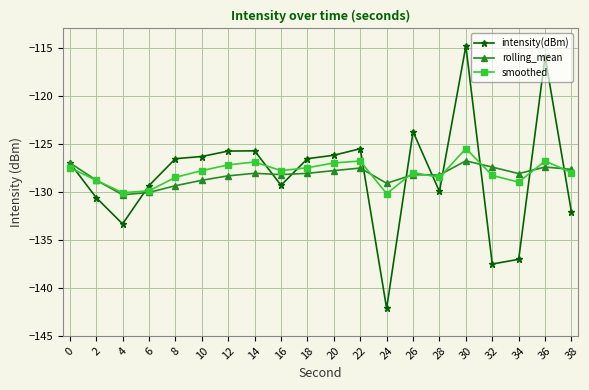

What is the spread (max minus min) of values at 32?

10.1